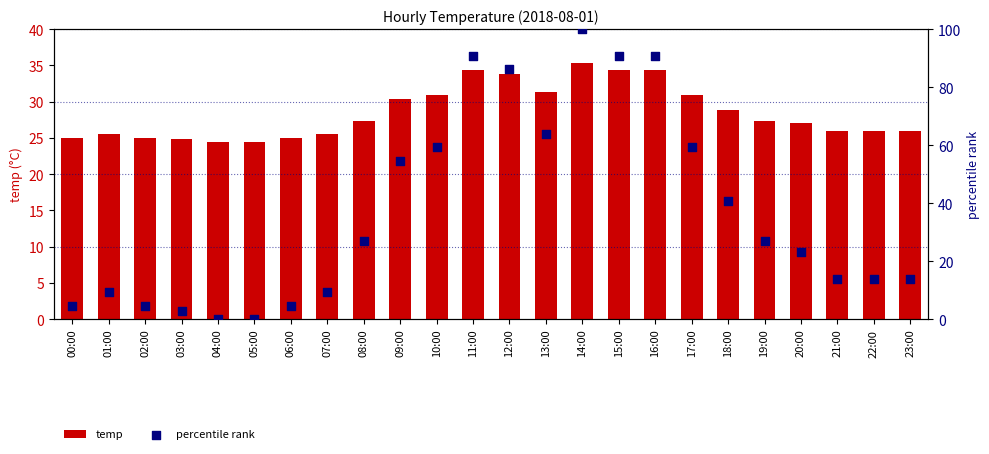

Is the value of temp at 07:00 greater than the value of percentile rank at 11:00?

No